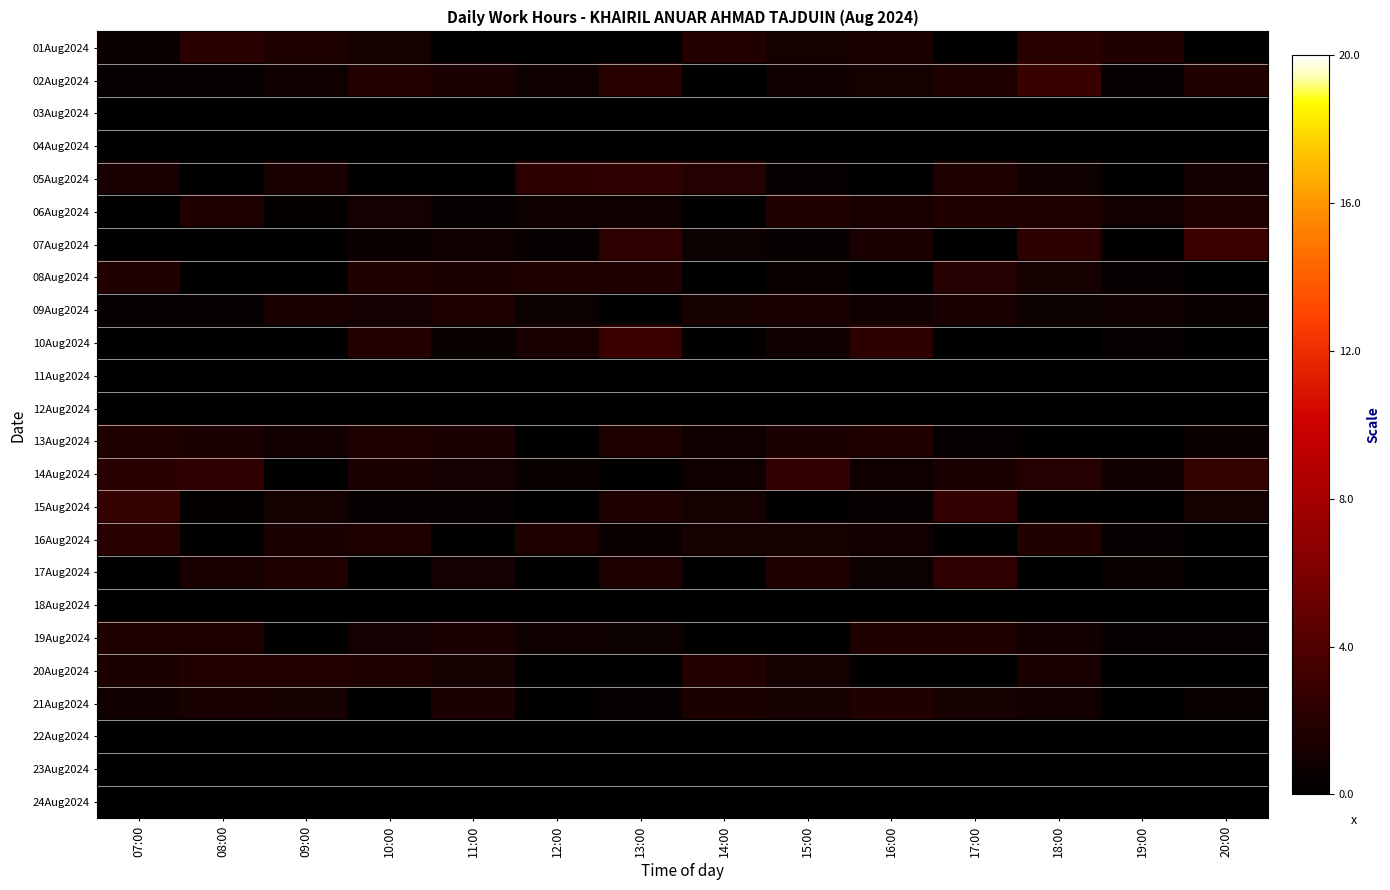

What is the greatest value displayed?

3.0